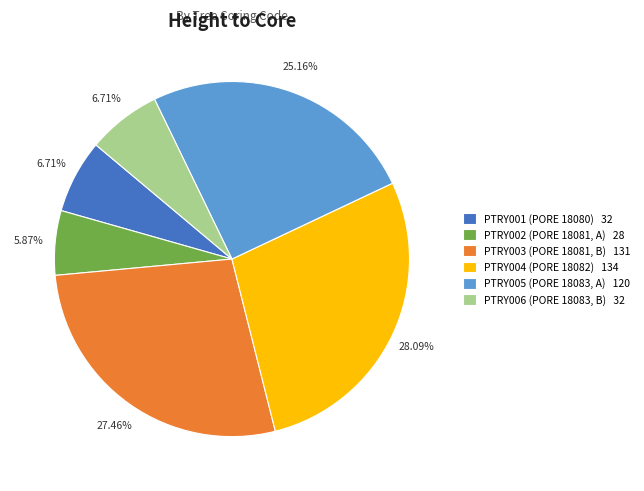

The PTRY005 (PORE 18083, A) slice represents 14% of the pie. True or false?

False